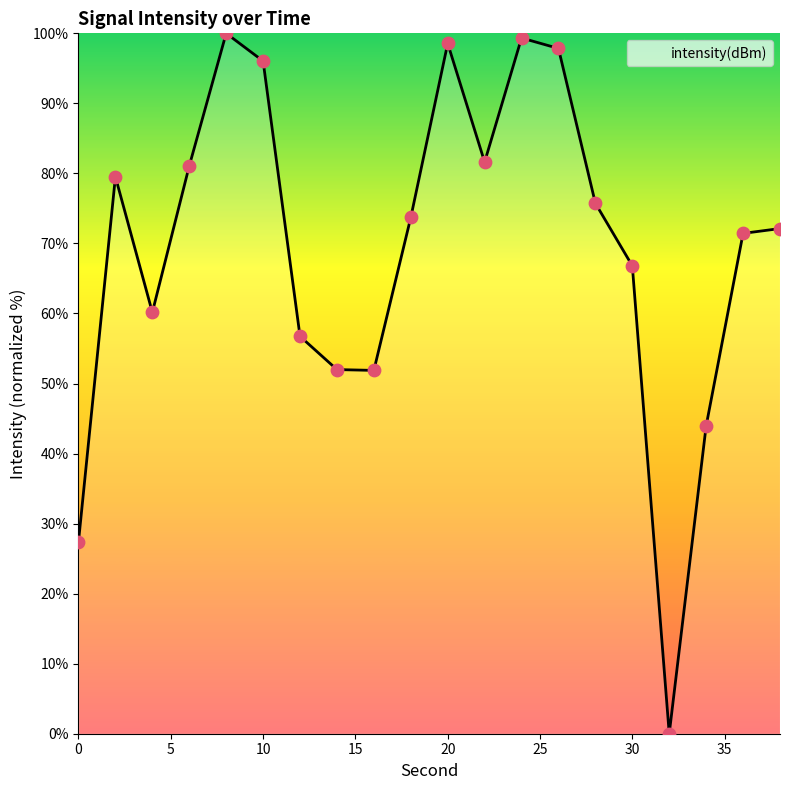

What is the difference between the maximum and minimum values?

100.0